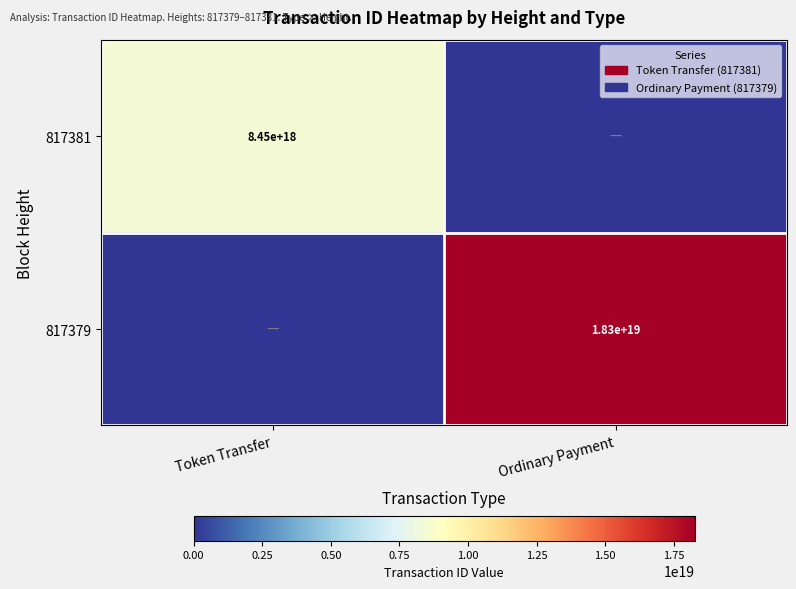

Is the value of 817379 at Ordinary Payment greater than the value of 817381 at Token Transfer?

Yes